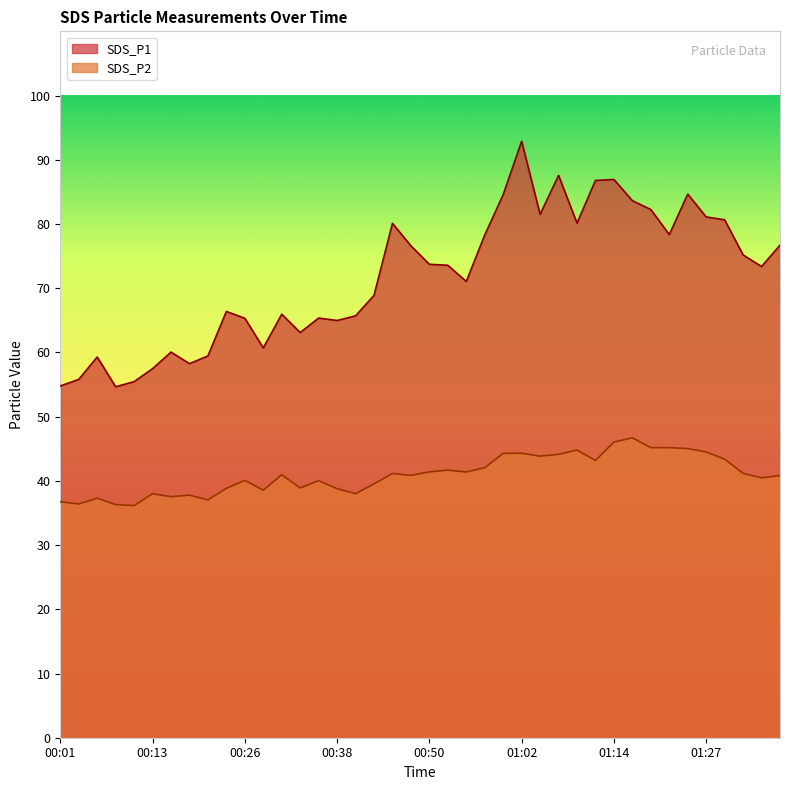

Is it true that SDS_P2 equals 59.9 at 00:57?

False